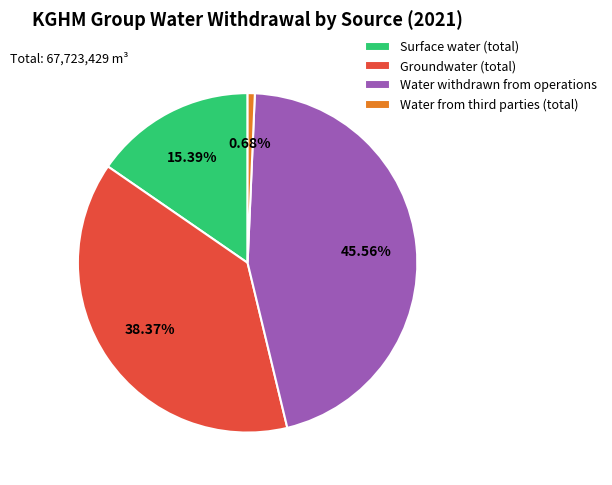

Combined, do Groundwater (total) and Water withdrawn from operations account for over 50%?

Yes